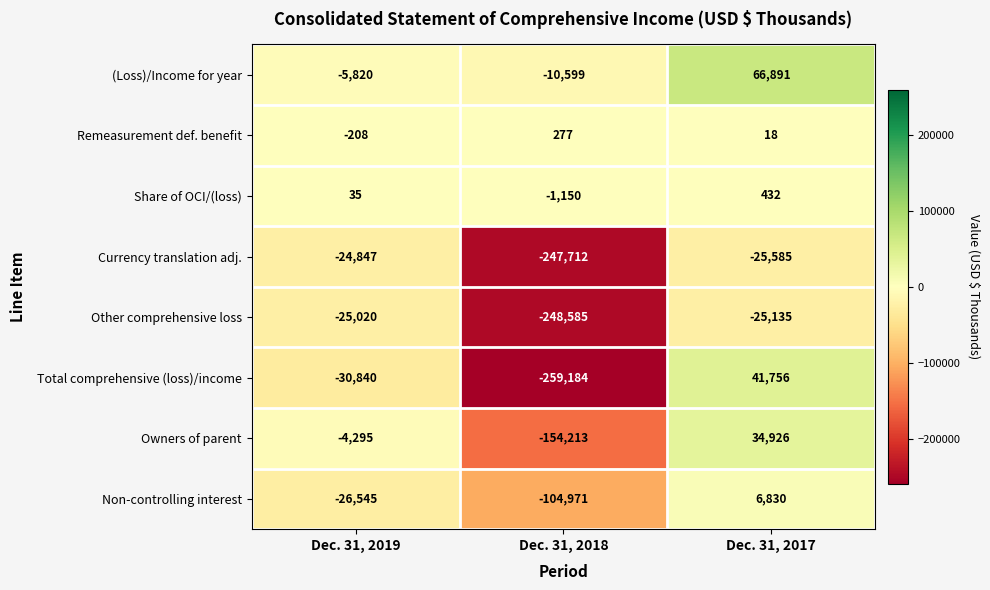

Which series has the largest total across all categories?

(Loss)/Income for year